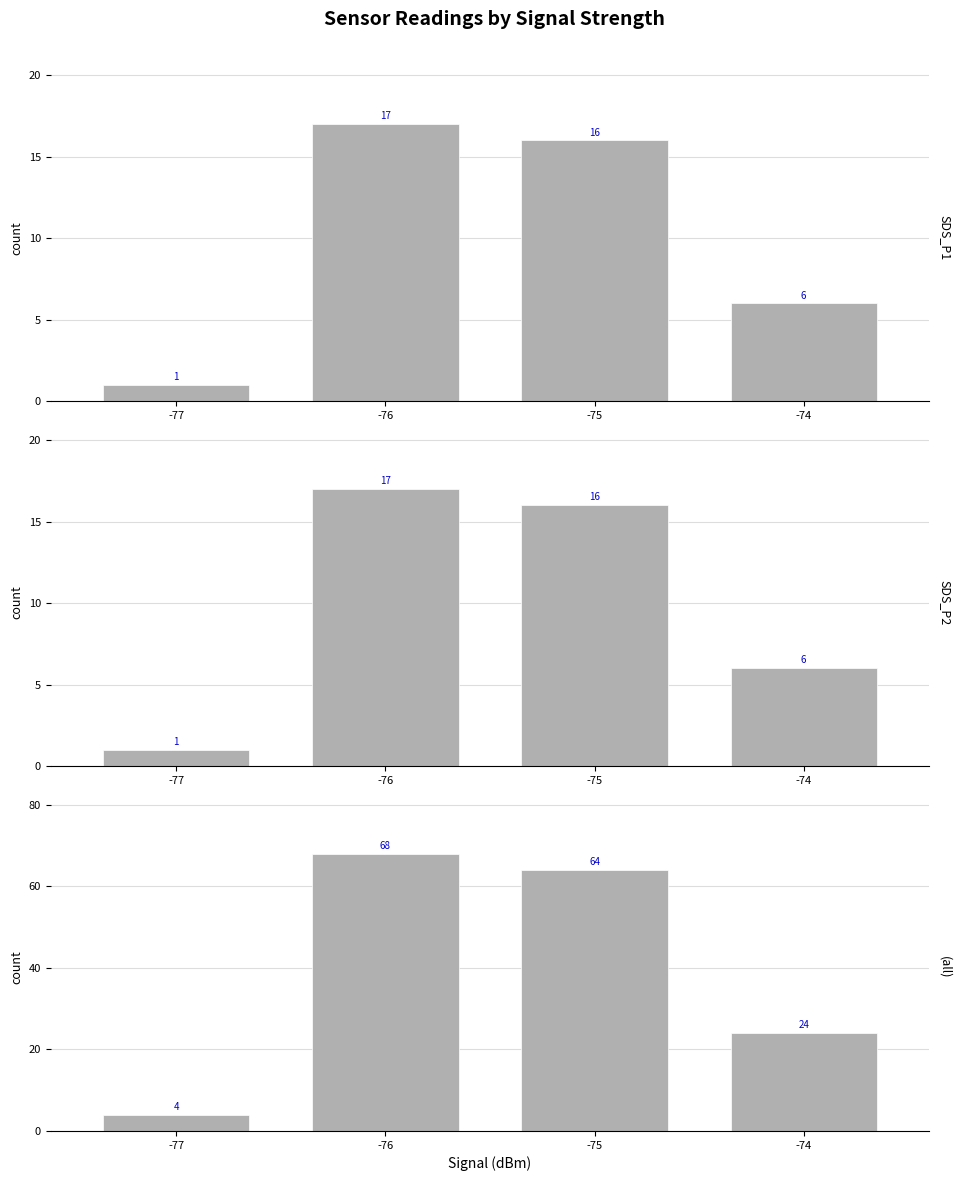

How many groups of bars are there?

4